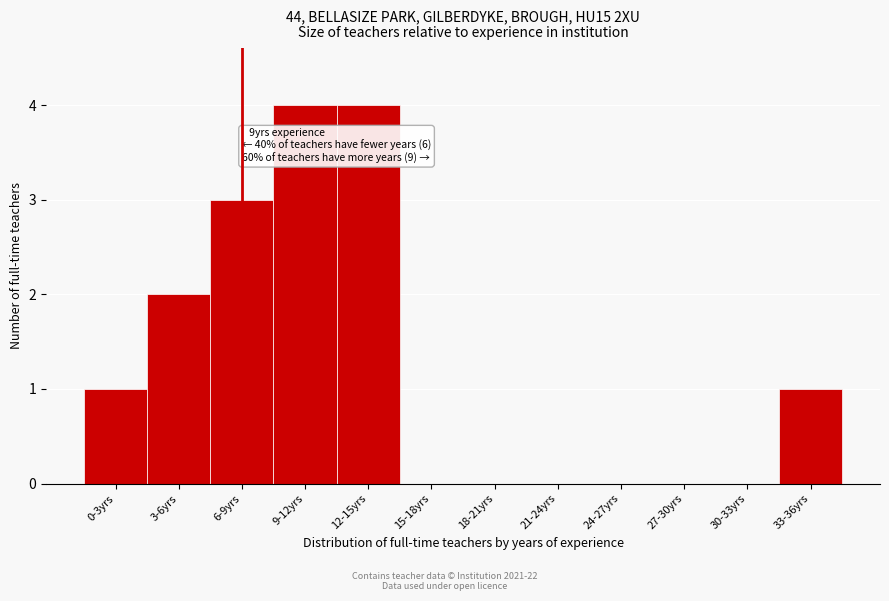

Reading right to left, transcribe all the data shown in this chart.

33-36yrs=1	30-33yrs=0	27-30yrs=0	24-27yrs=0	21-24yrs=0	18-21yrs=0	15-18yrs=0	12-15yrs=4	9-12yrs=4	6-9yrs=3	3-6yrs=2	0-3yrs=1